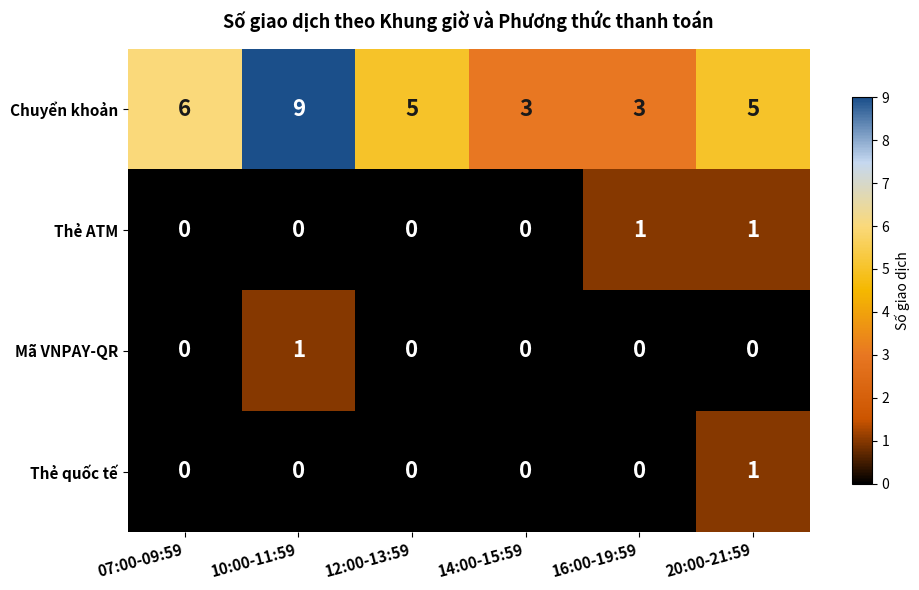

How many categories are shown in the chart?

6